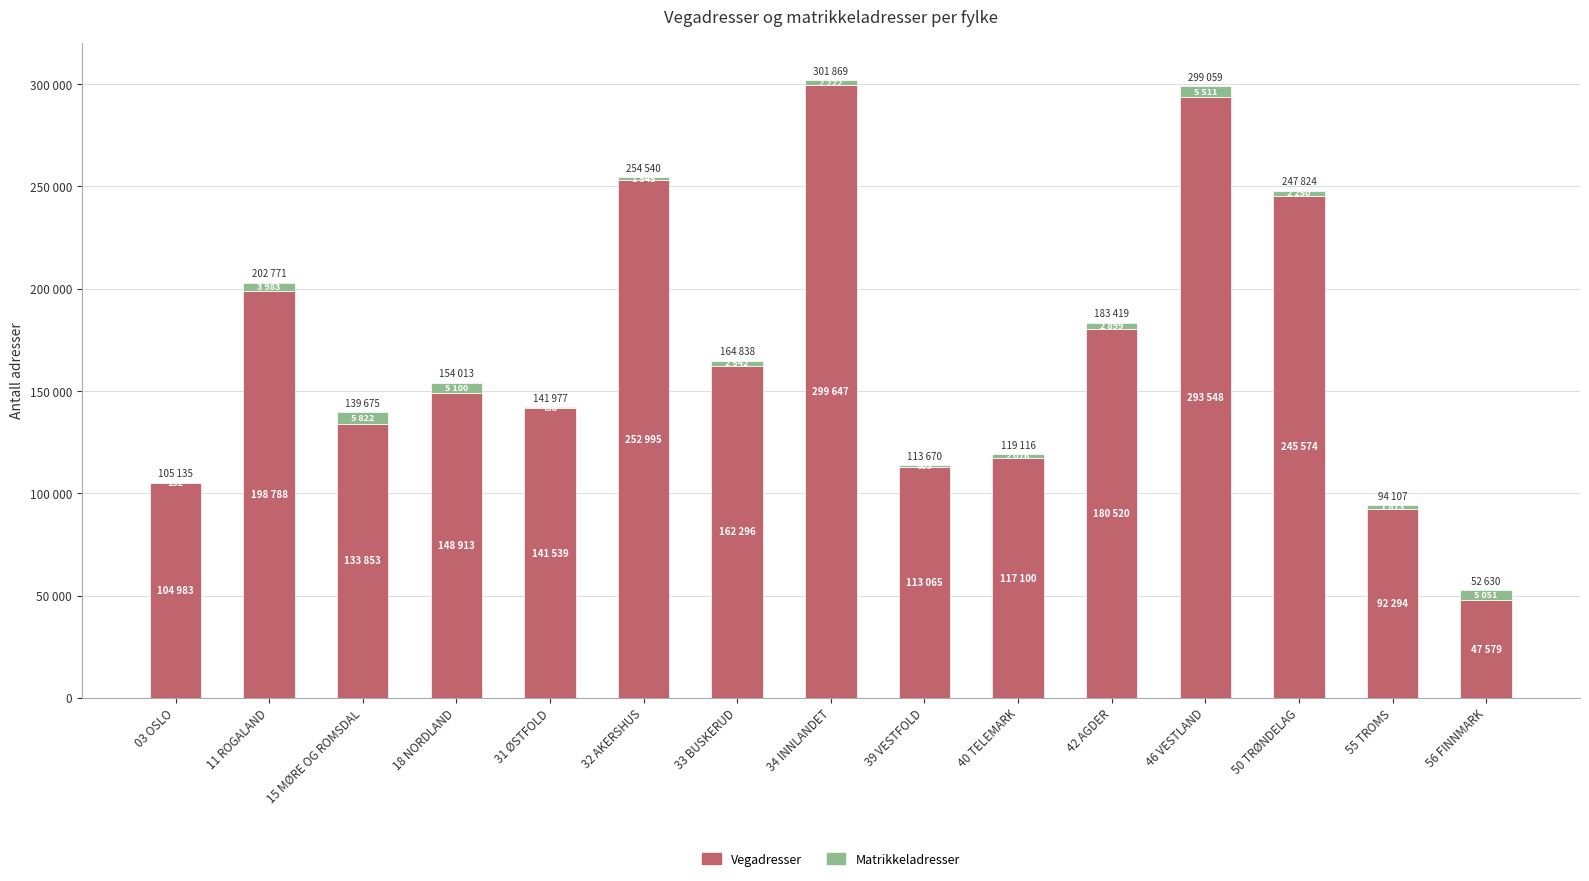

Are the bars horizontal?

No